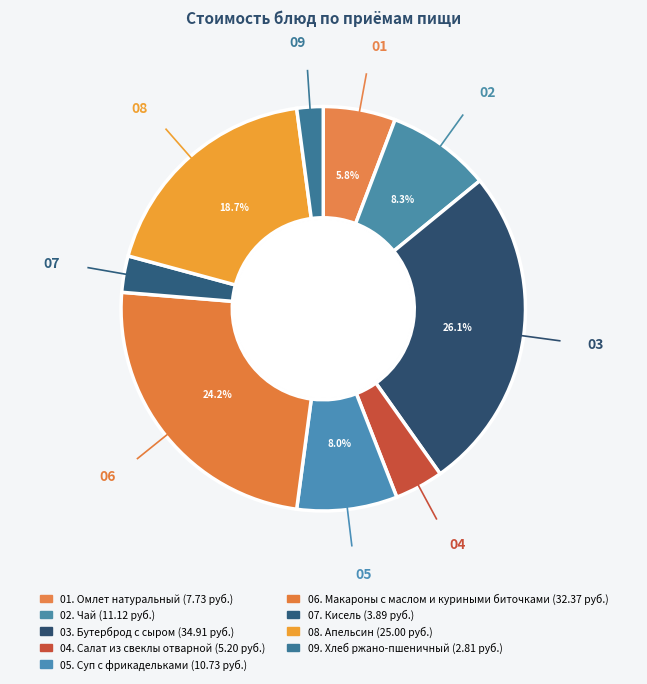

Is there any slice that represents more than half of the pie?

No